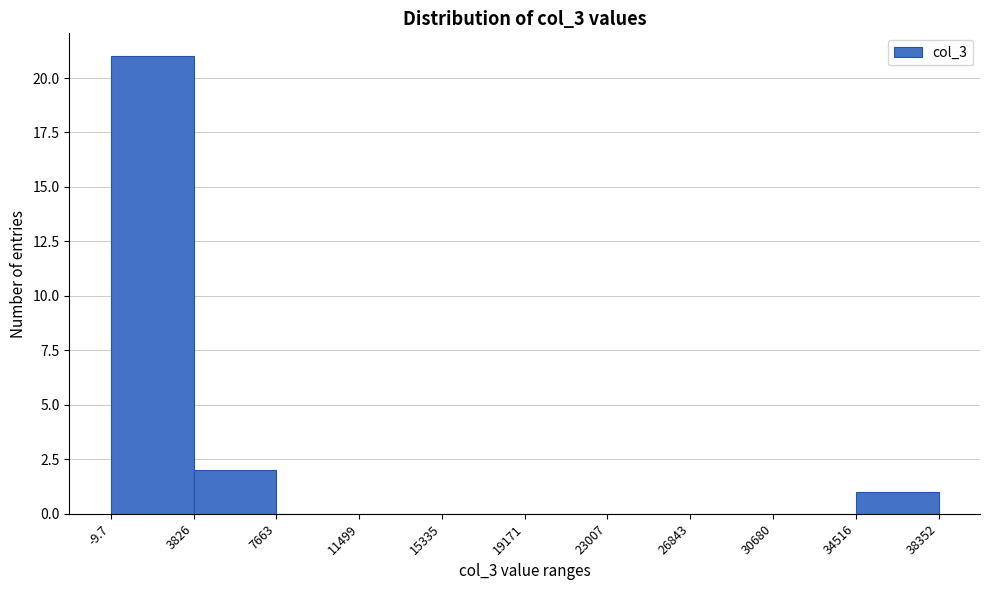

How tall is the bar that spans 34516 to 38352 on the x-axis? The values are not printed on the chart, so give them approximately, as read against the axis.

1